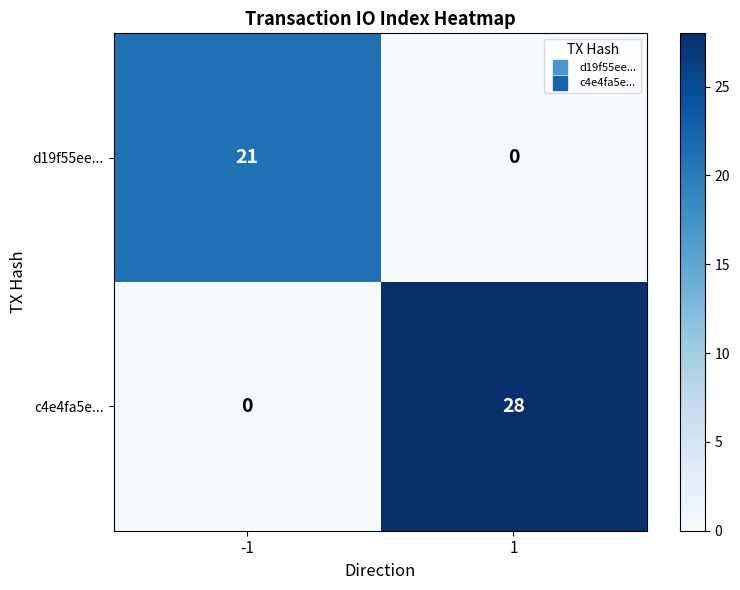

Which series has the largest total across all categories?

c4e4fa5e...